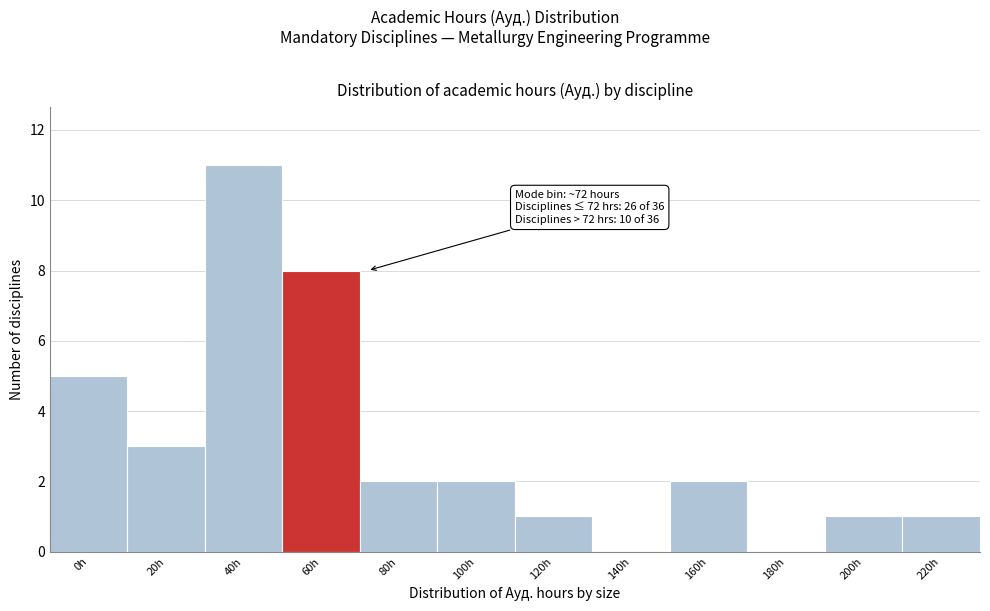

Reading left to right, what are all the values shown in this chart?

0h=5	20h=3	40h=11	60h=8	80h=2	100h=2	120h=1	140h=0	160h=2	180h=0	200h=1	220h=1